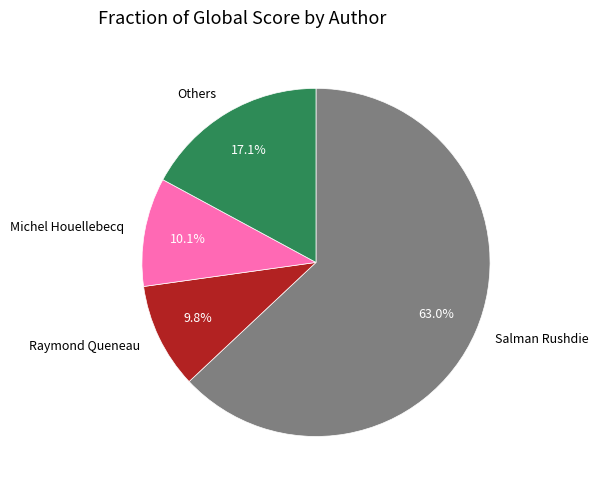

Do Raymond Queneau and Others together represent more than half of the pie?

No